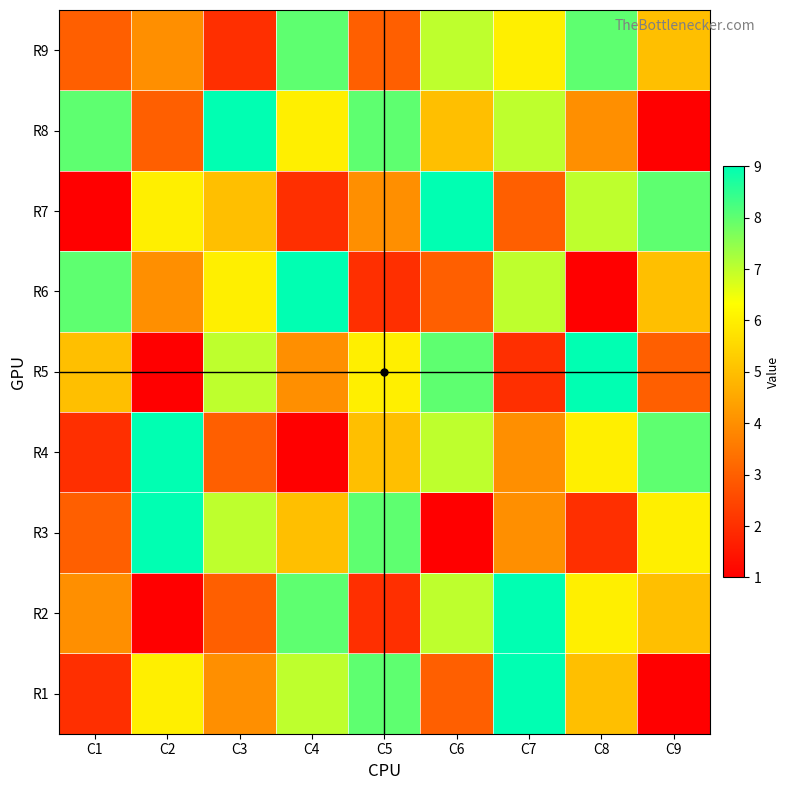

How many categories are shown in the chart?

9